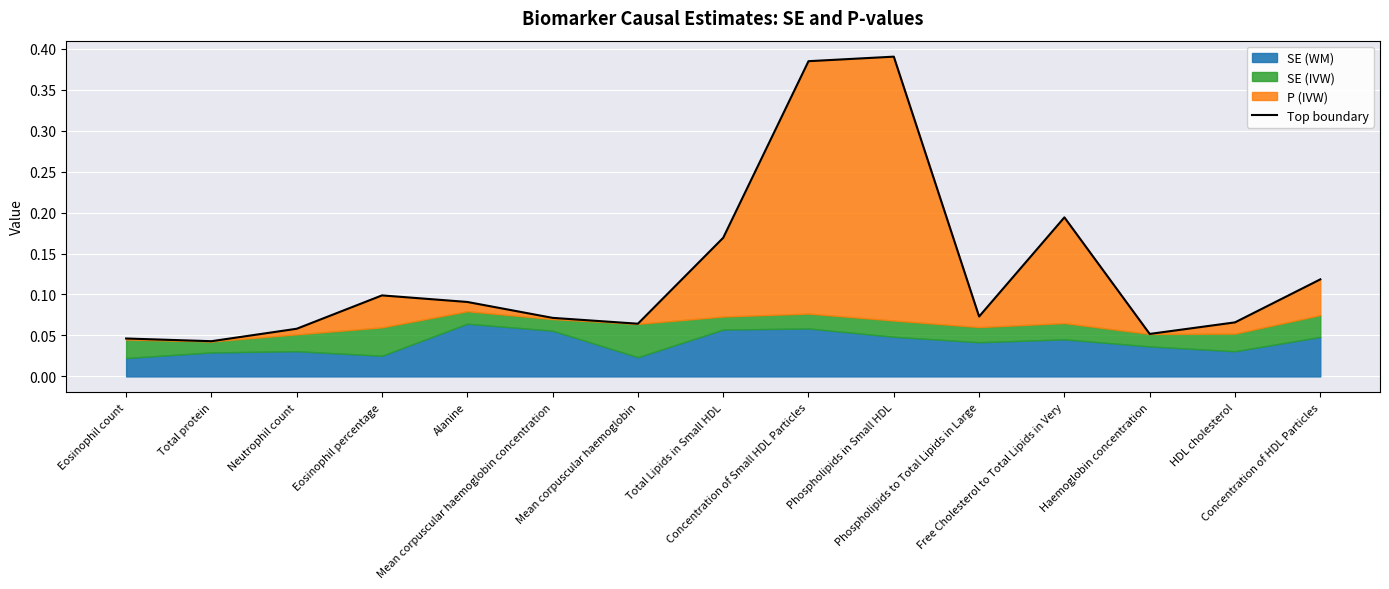

List the labels in order of value, smallest first.

Total protein, Eosinophil count, Haemoglobin concentration, Neutrophil count, Mean corpuscular haemoglobin, HDL cholesterol, Mean corpuscular haemoglobin concentration, Phospholipids to Total Lipids in Large, Alanine, Eosinophil percentage, Concentration of HDL Particles, Total Lipids in Small HDL, Free Cholesterol to Total Lipids in Very, Concentration of Small HDL Particles, Phospholipids in Small HDL